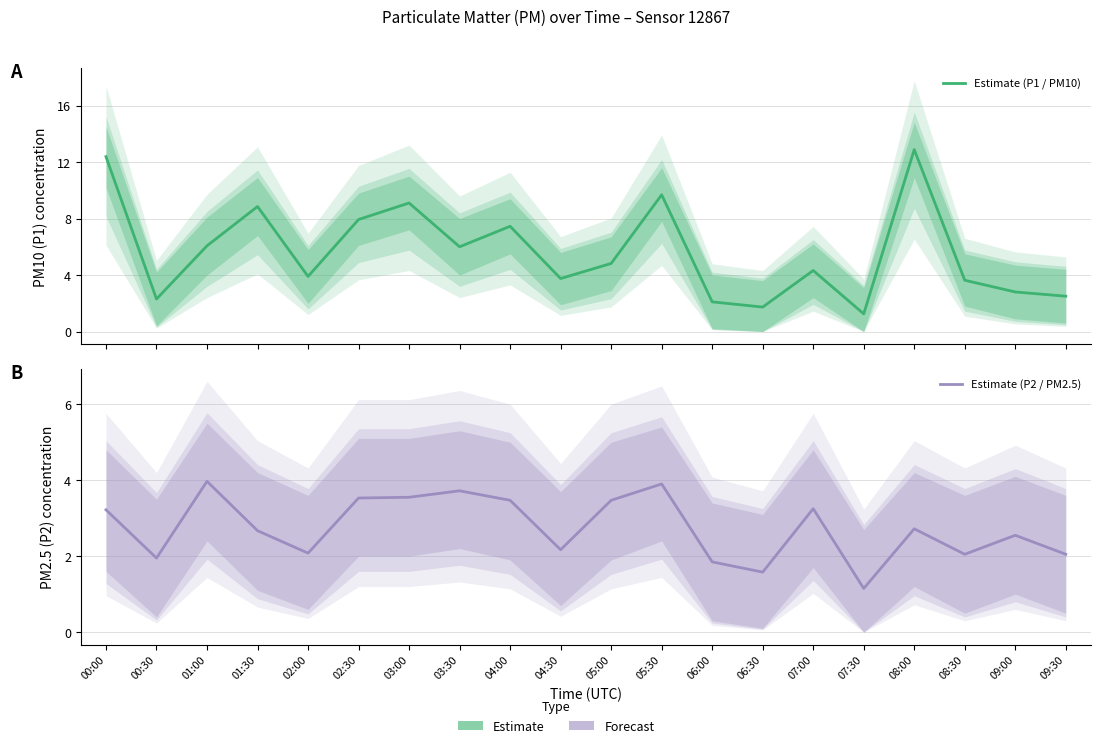

At which label does Estimate (P1 / PM10) first exceed 4?

00:00